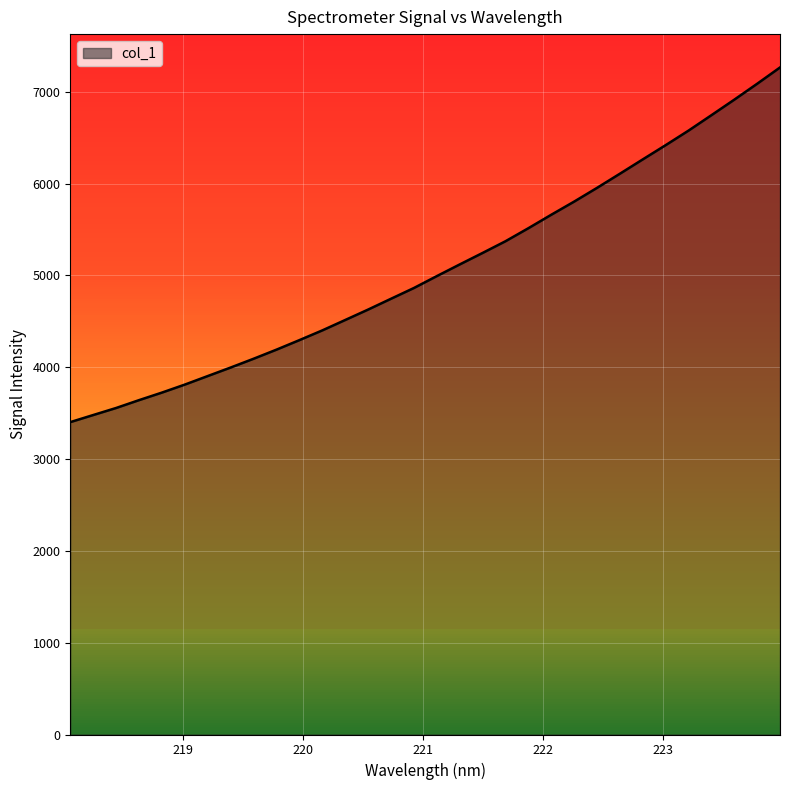

How many lines are shown in the chart?

1